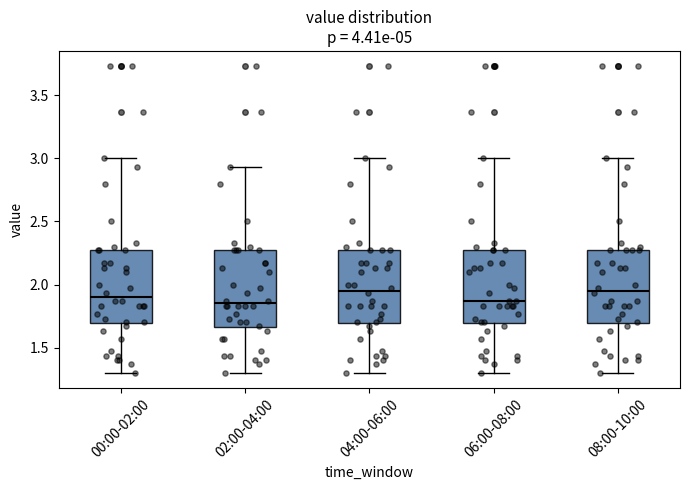

Where does the median line of the box for 00:00-02:00 sit on the y-axis? The values are not printed on the chart, so give them approximately, as read against the axis.

1.90